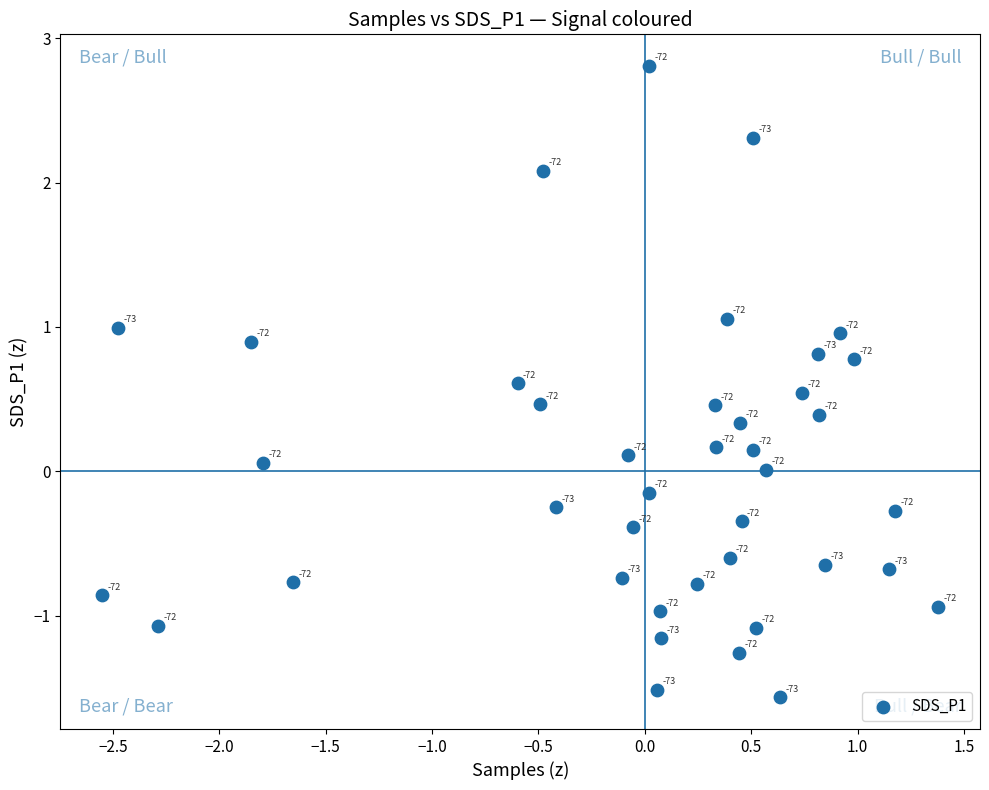

What is the range of X values (max minus min)?

3.9